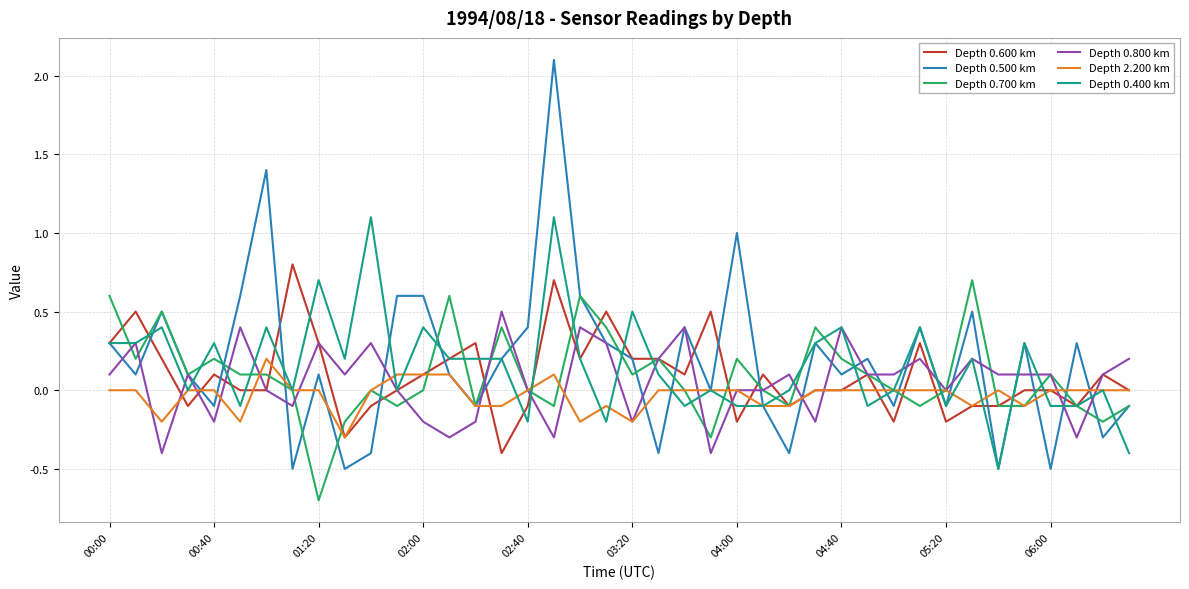

Which series has the largest range (max minus min)?

Depth 0.500 km